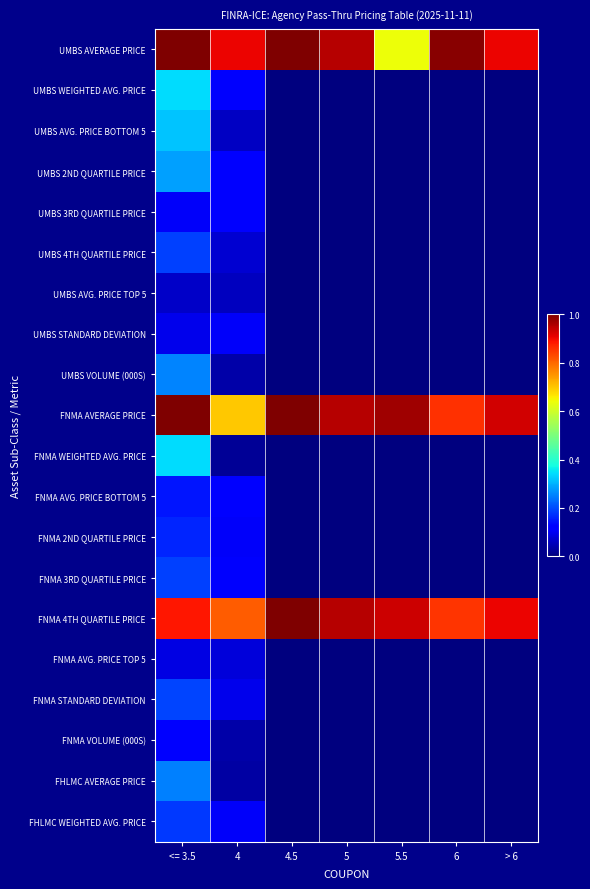

Between 5 and 5.5, which series saw the biggest shift?

UMBS AVERAGE PRICE